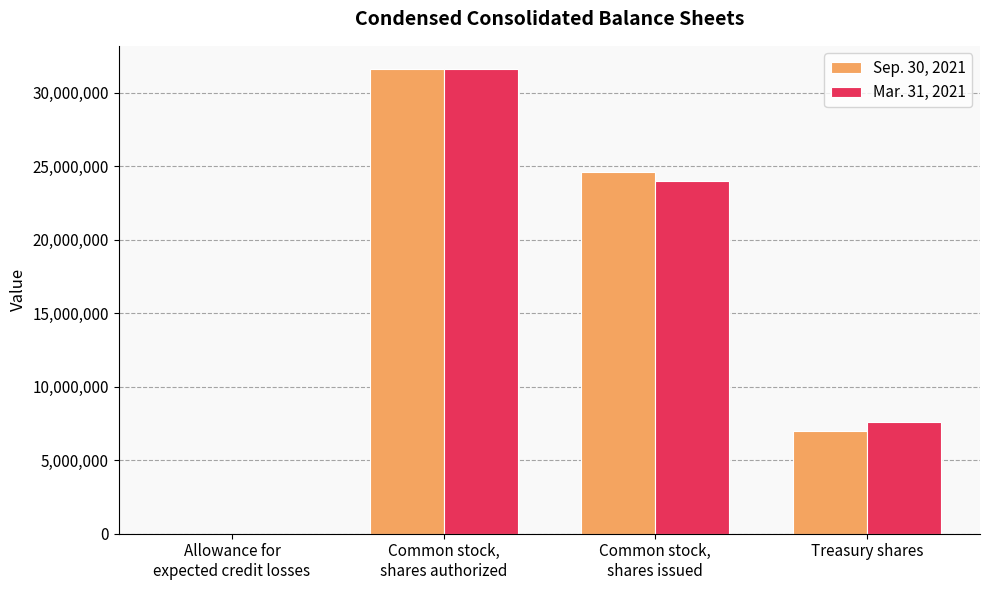

Are the bars grouped side by side (vs. stacked)?

Yes